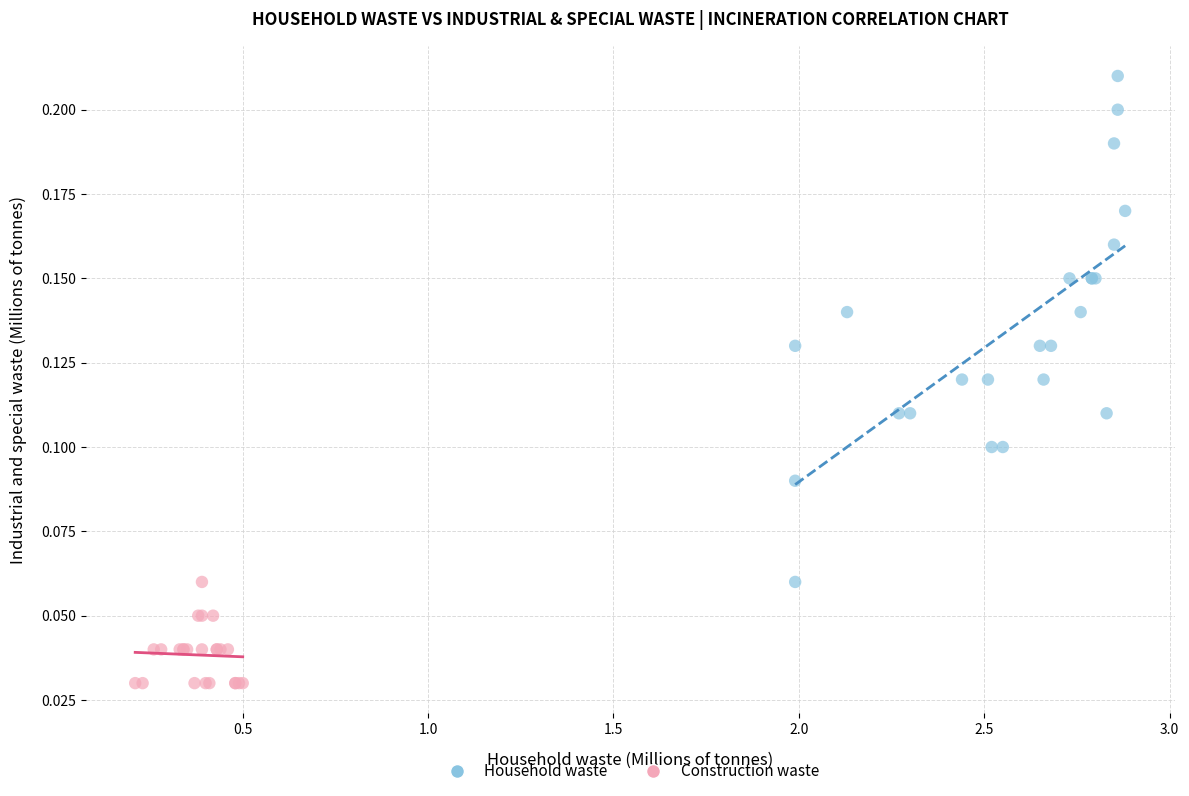

Which series has the largest Y range (max minus min)?

Household waste